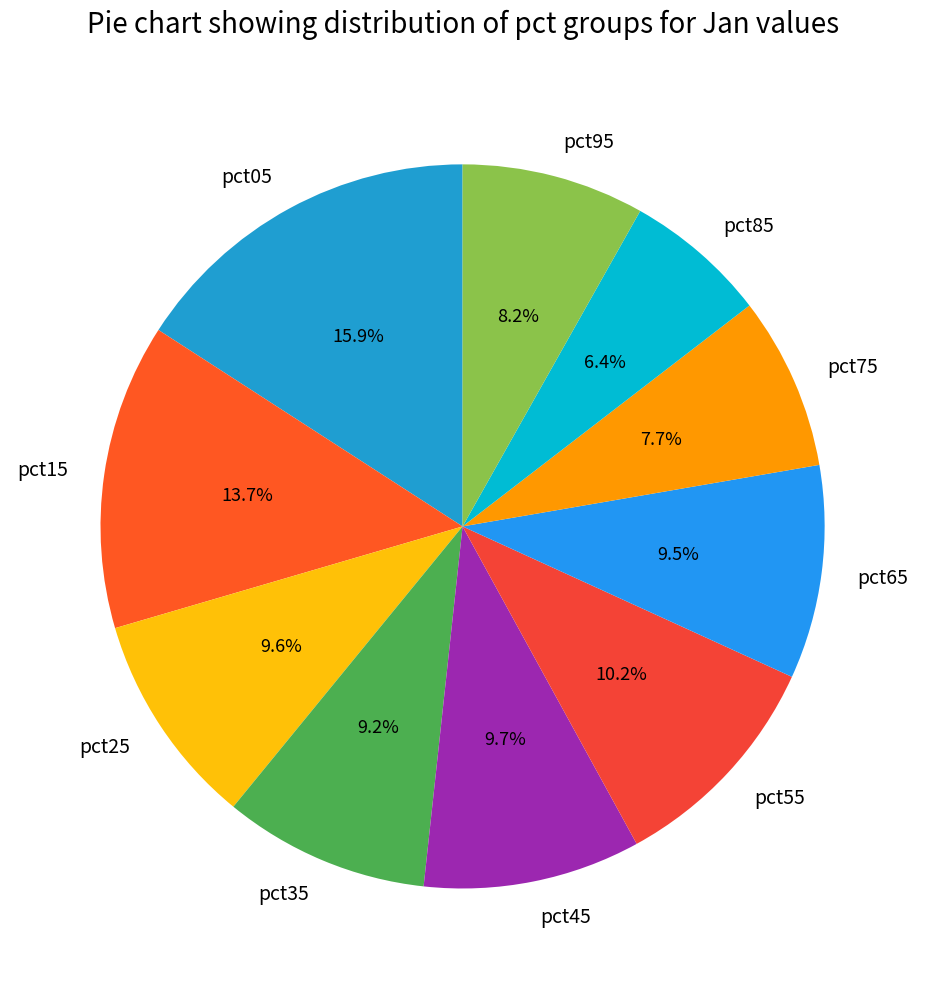

Which slice is the largest?

pct05